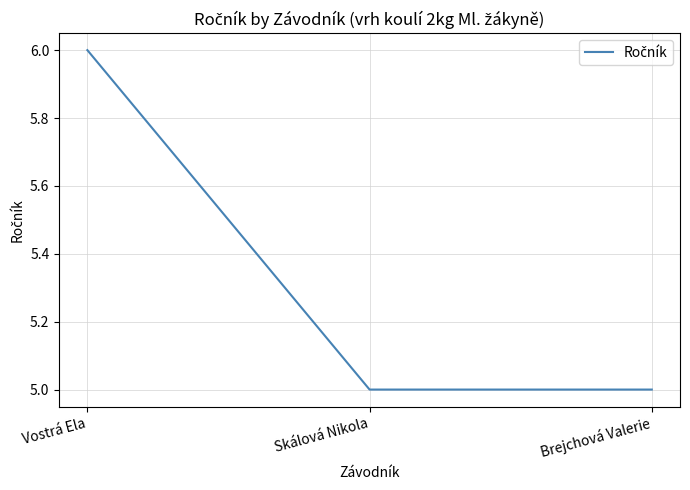

Does the chart display data point markers on the line(s)?

No